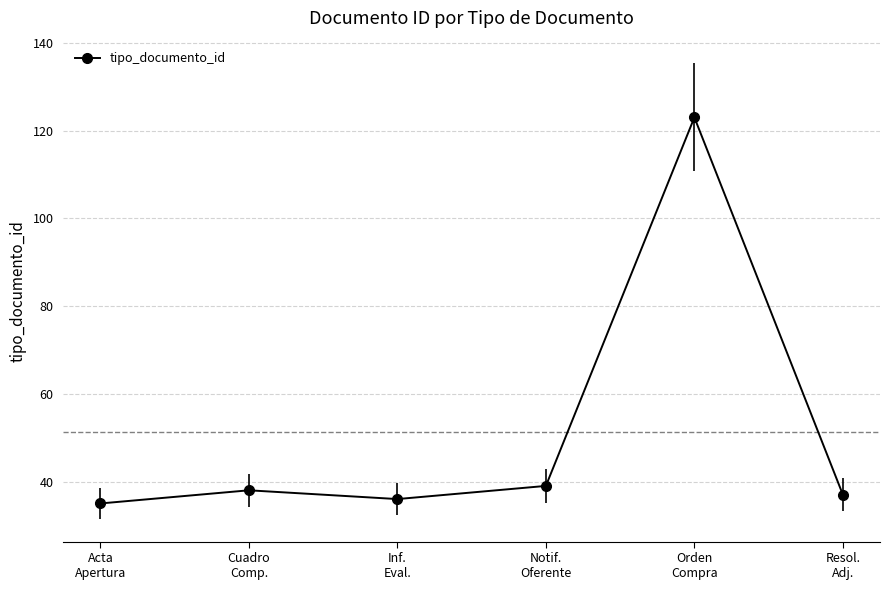

Reading left to right, what are all the values shown in this chart?

35	38	36	39	123	37